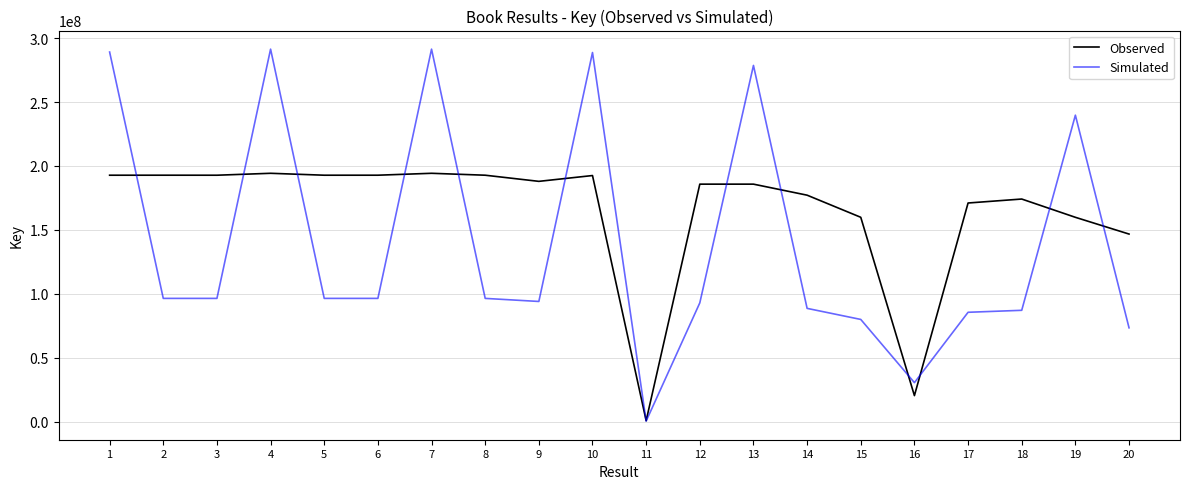

What is the difference between the highest and lowest values at 10?

96254400.0